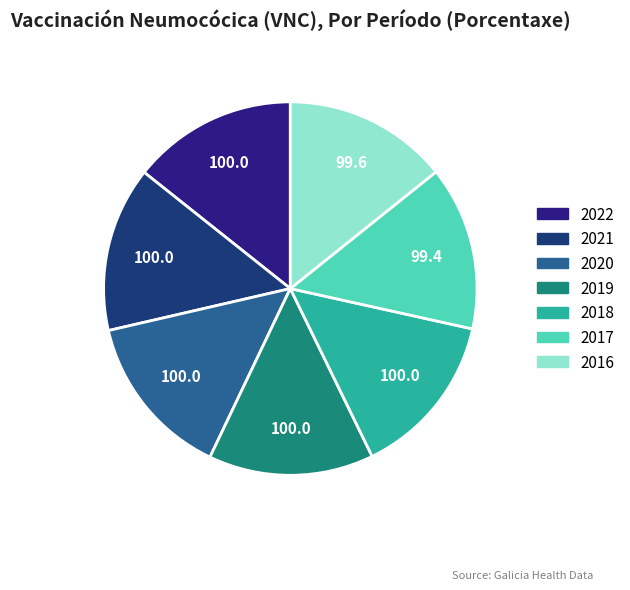

Combined, do 2017 and 2018 account for over 50%?

No